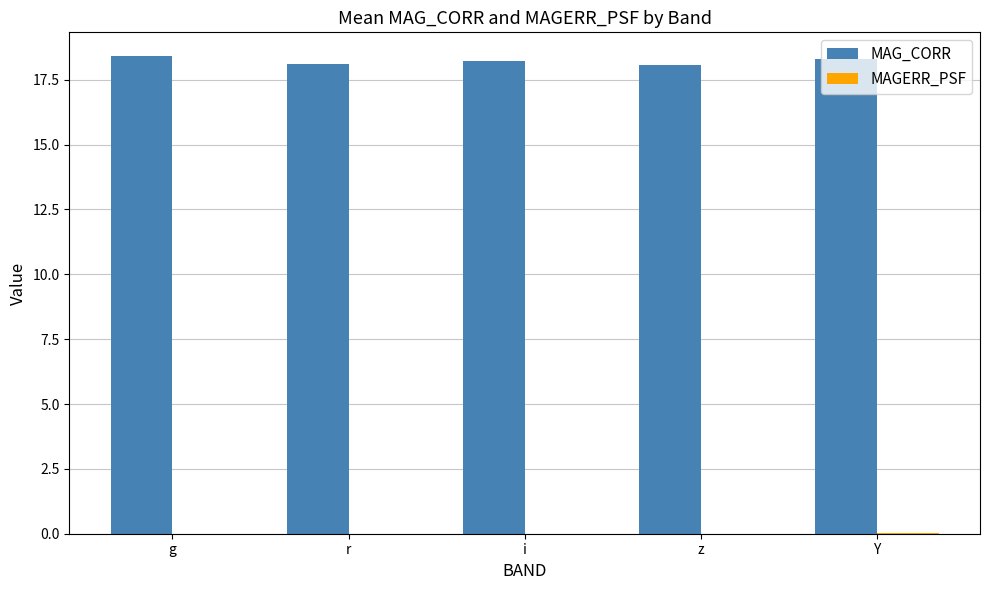

How many data points does each series have?

5